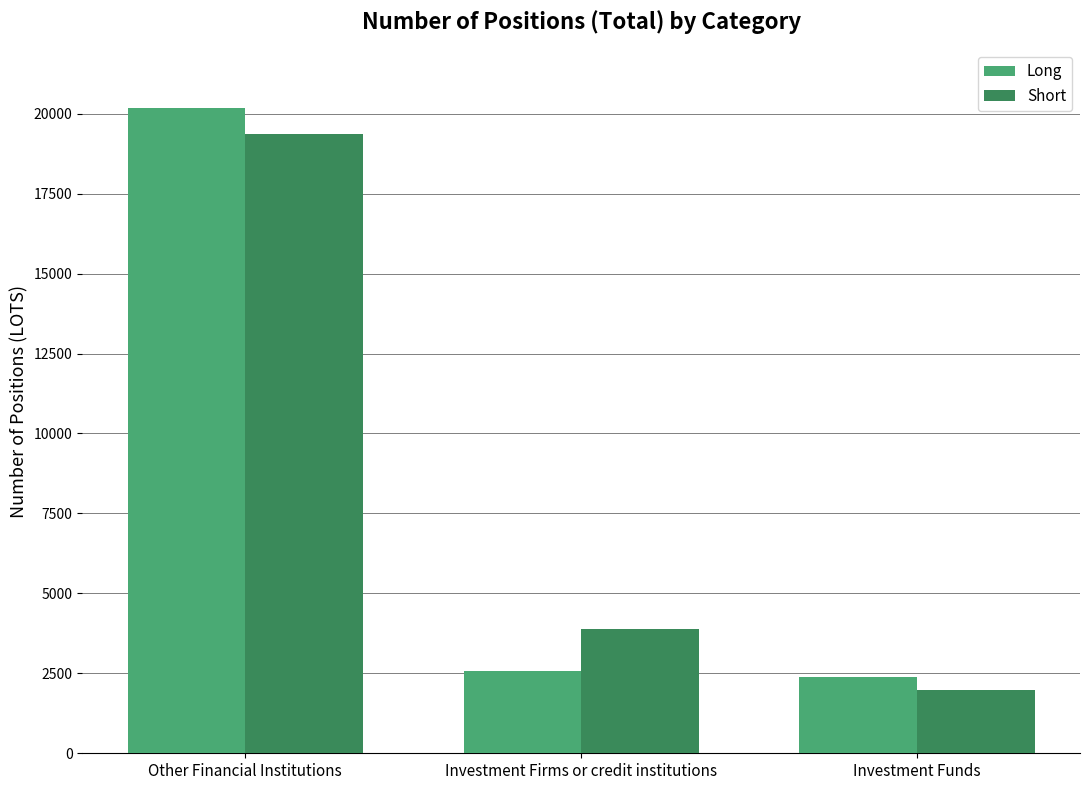

What is the highest value of the Long series?

20190.7